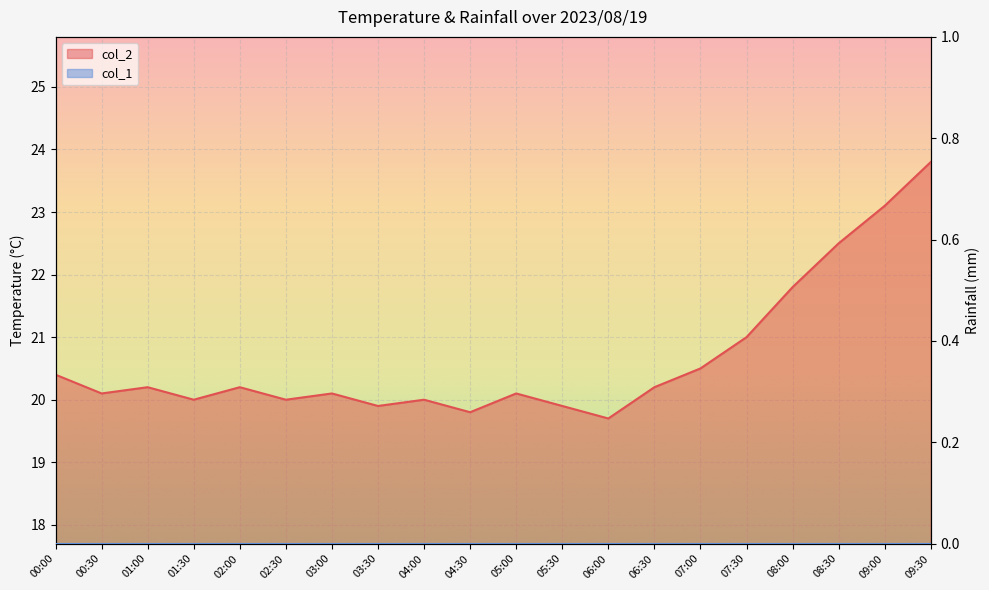

List the labels in order of value, largest first.

09:30, 09:00, 08:30, 08:00, 07:30, 07:00, 00:00, 01:00, 02:00, 06:30, 00:30, 03:00, 05:00, 01:30, 02:30, 04:00, 03:30, 05:30, 04:30, 06:00